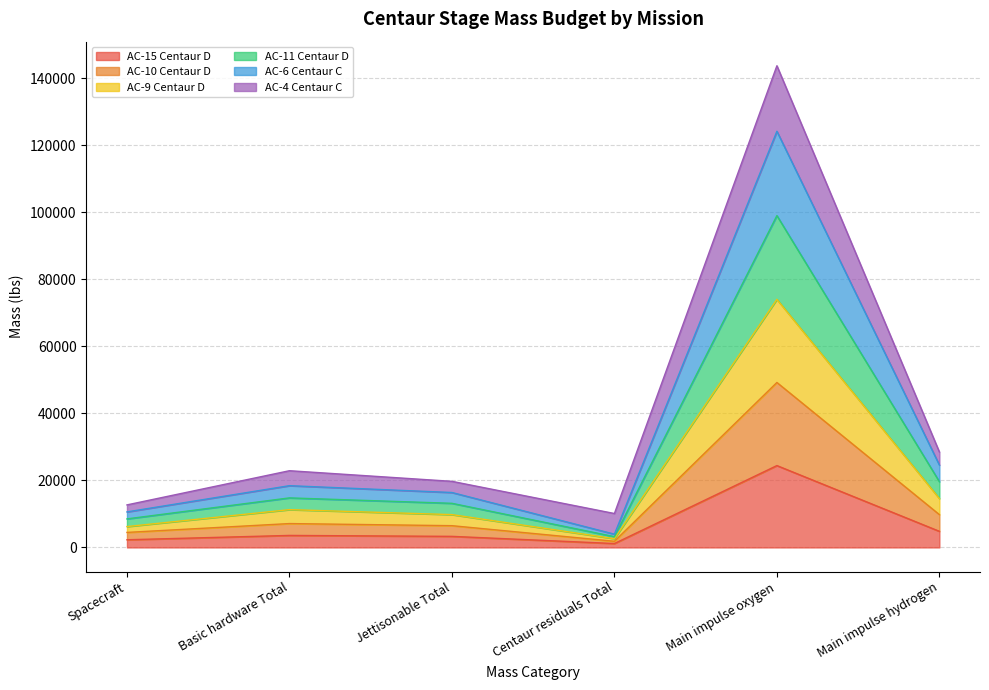

Does the chart have visible grid lines?

Yes